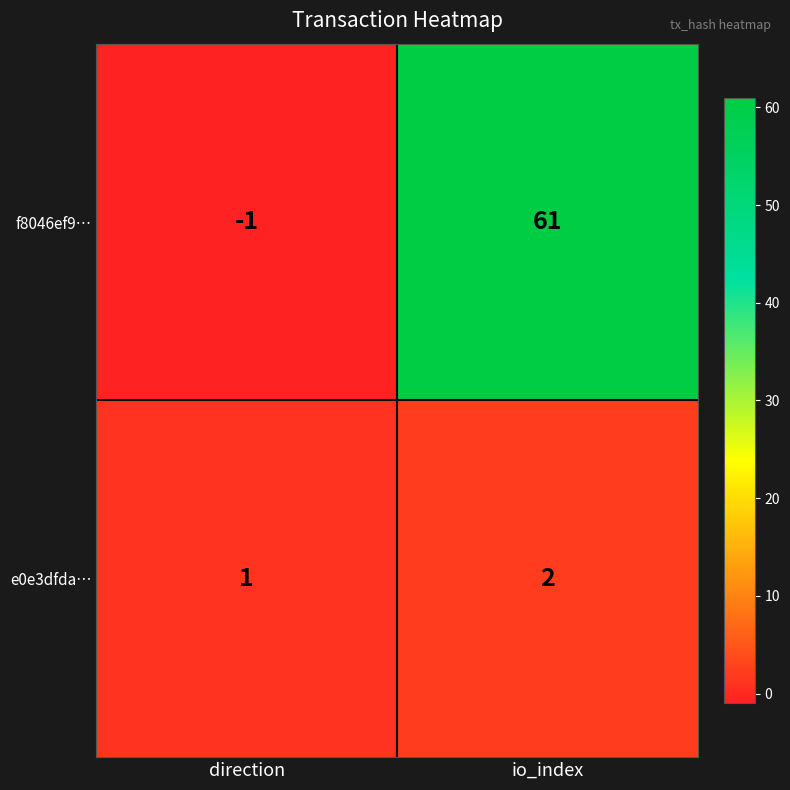

Is it true that e0e3dfda… equals 3 at io_index?

False